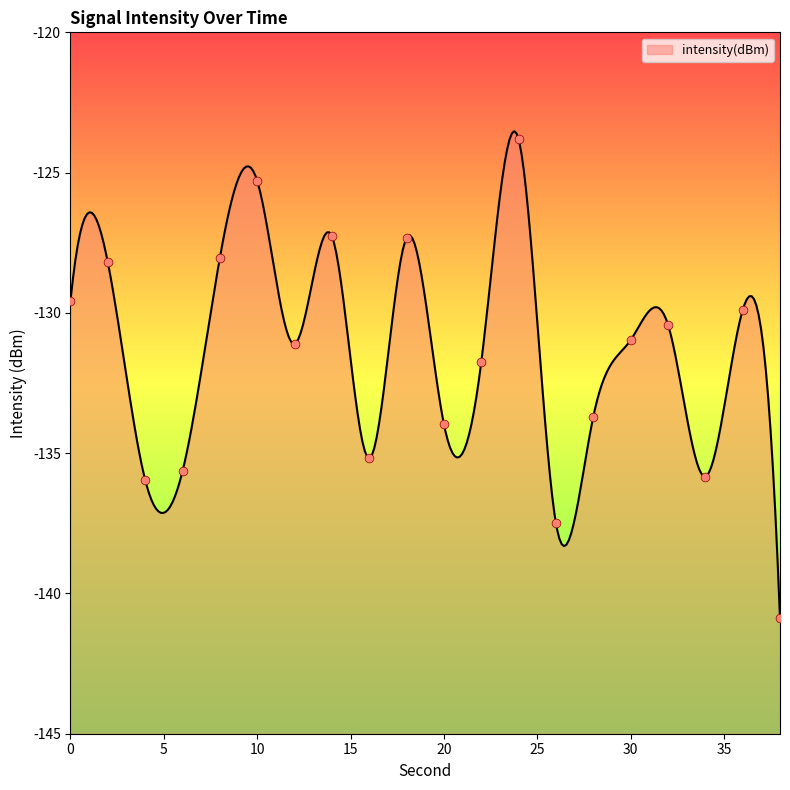

Which has a higher value, 20 or 16?

20